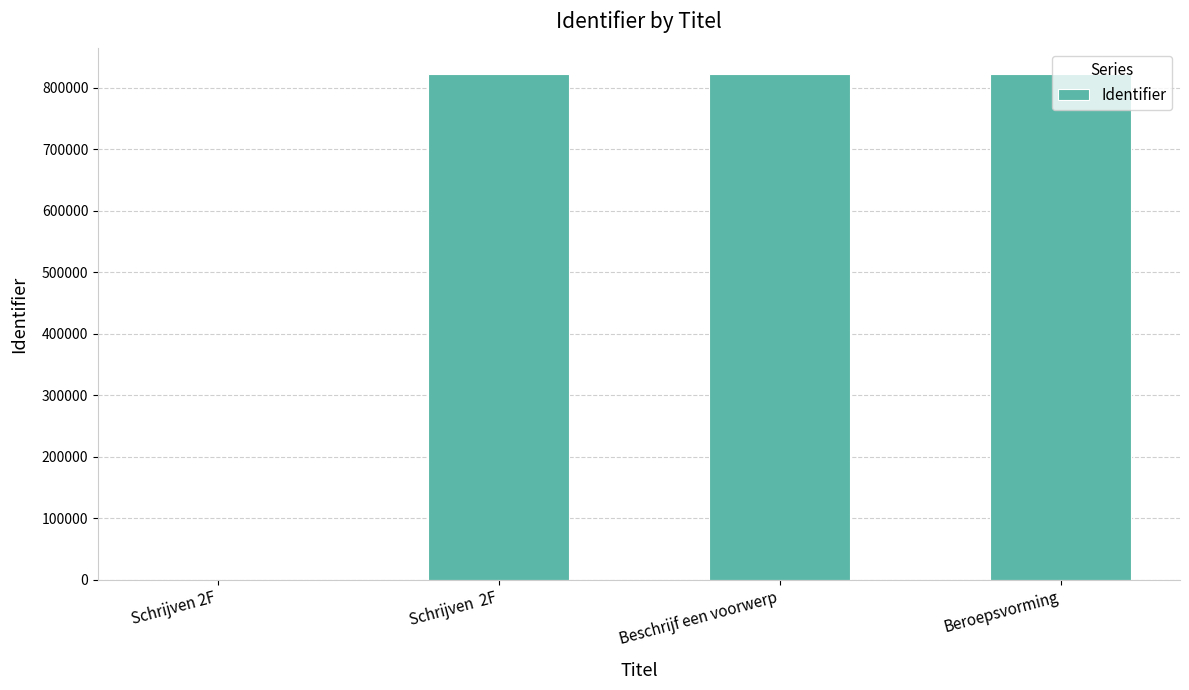

True or false: the data shows 0 at Schrijven 2F.

True